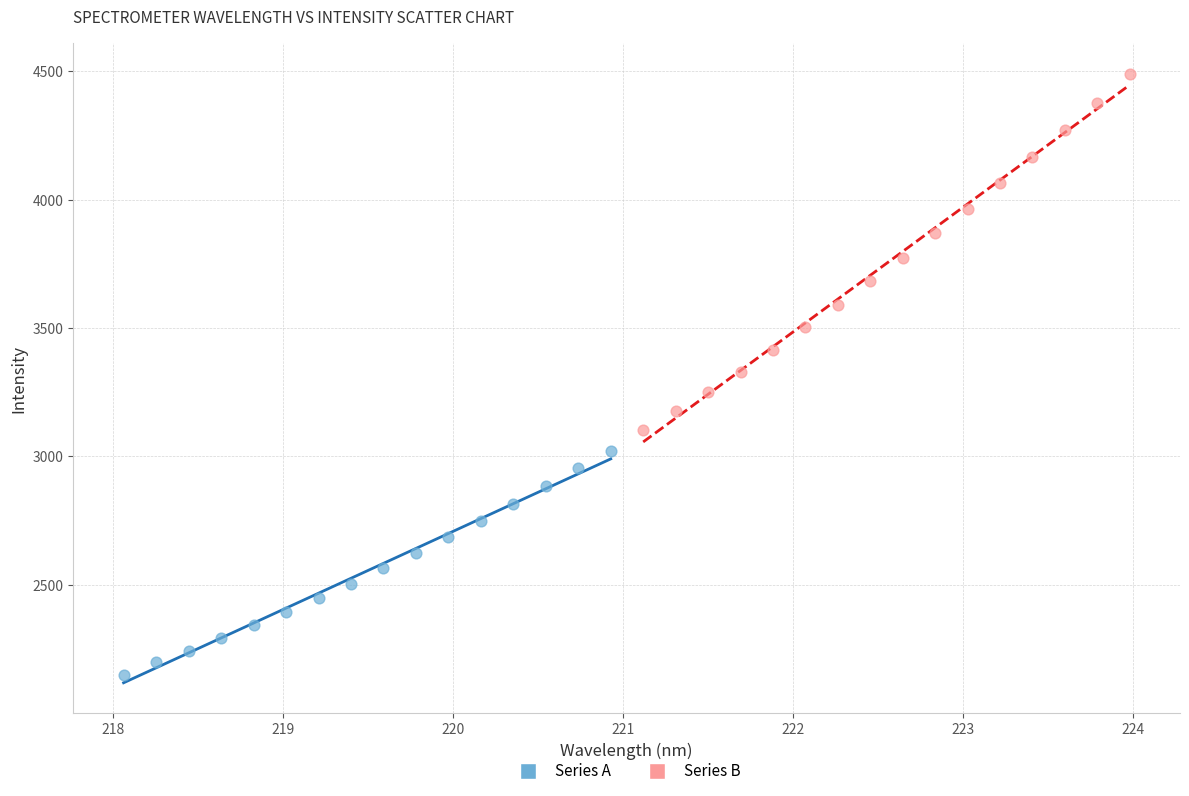

What are all the series names shown in the legend?

Series A, Series B